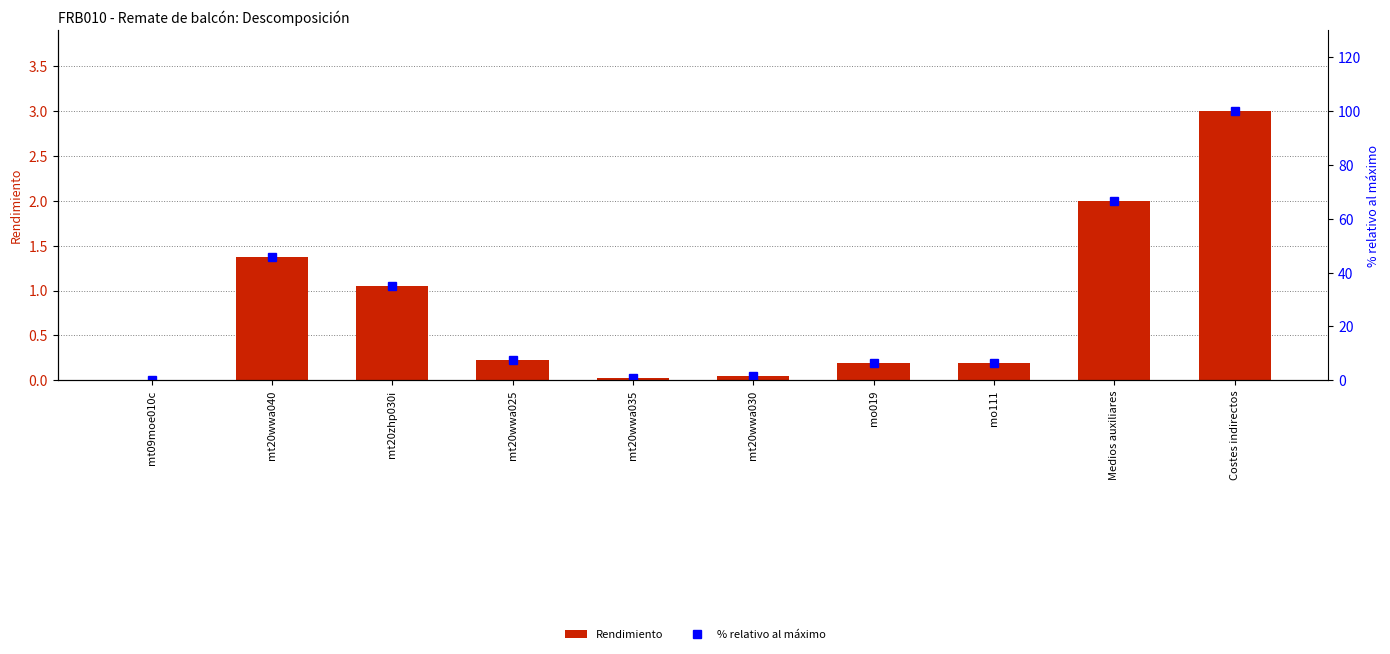

What are all the series names shown in the legend?

Rendimiento, % relativo al máximo